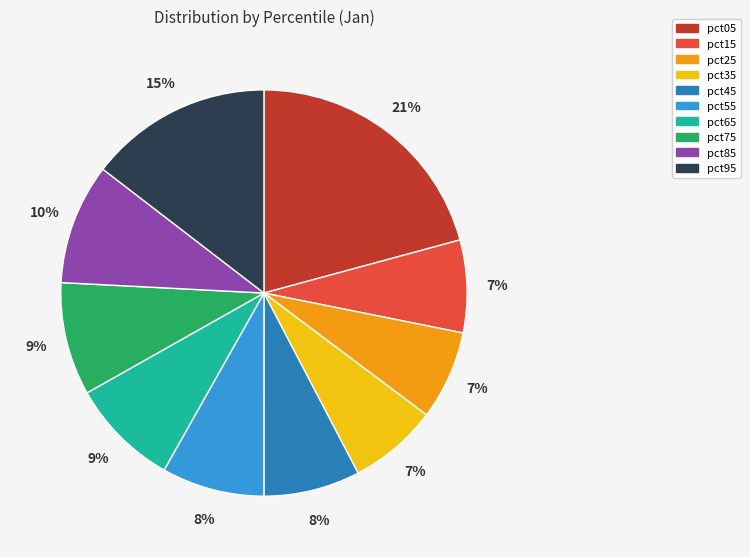

Between pct65 and pct45, which is larger?

pct65